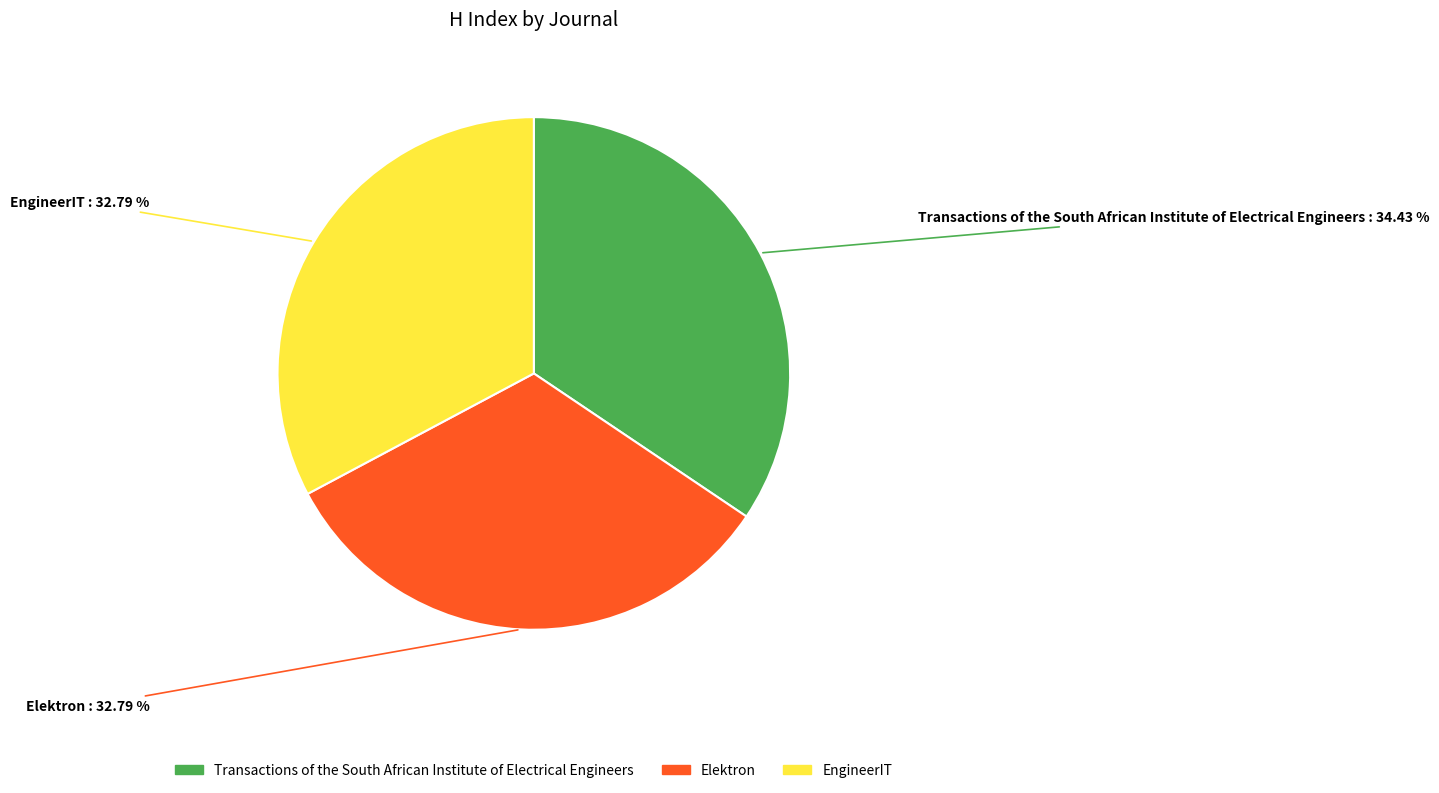

What is the total percentage of Transactions of the South African Institute of Electrical Engineers and EngineerIT?

67.2%